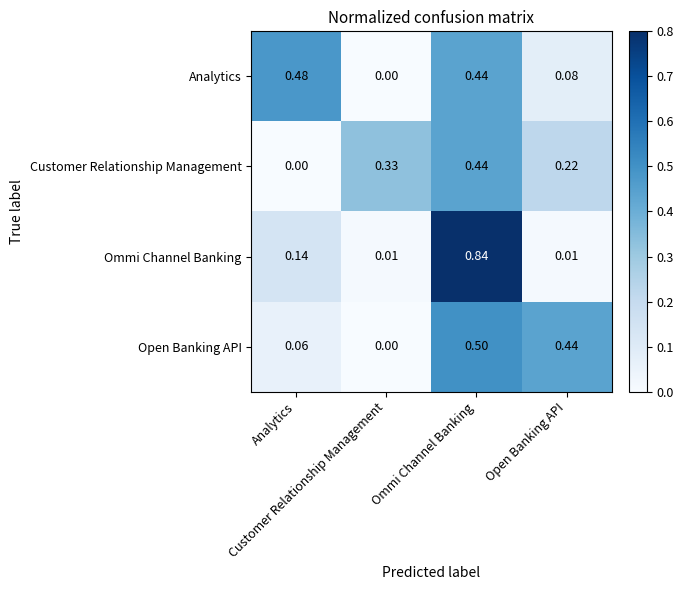

Which series changed the most between Analytics and Ommi Channel Banking?

Ommi Channel Banking